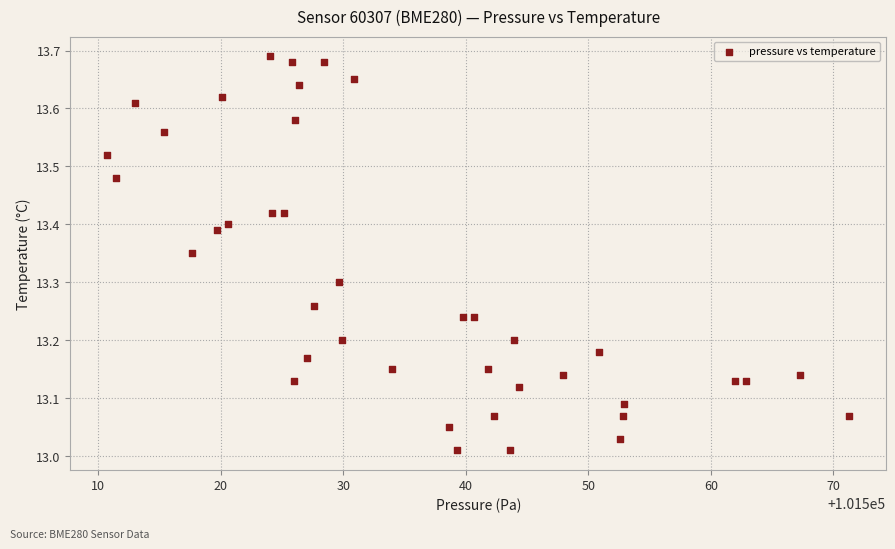

What is the range of Y values (max minus min)?

0.7